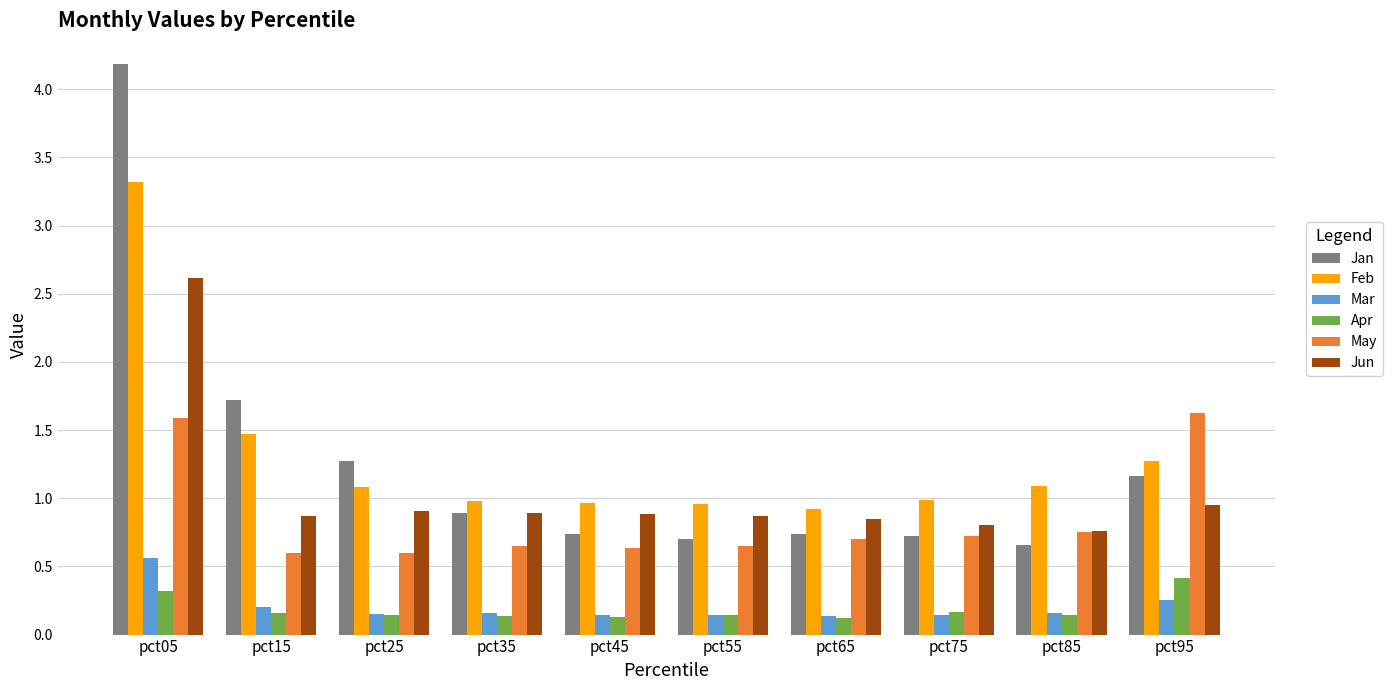

What is the difference between the maximum and minimum values in the Mar series?

0.4